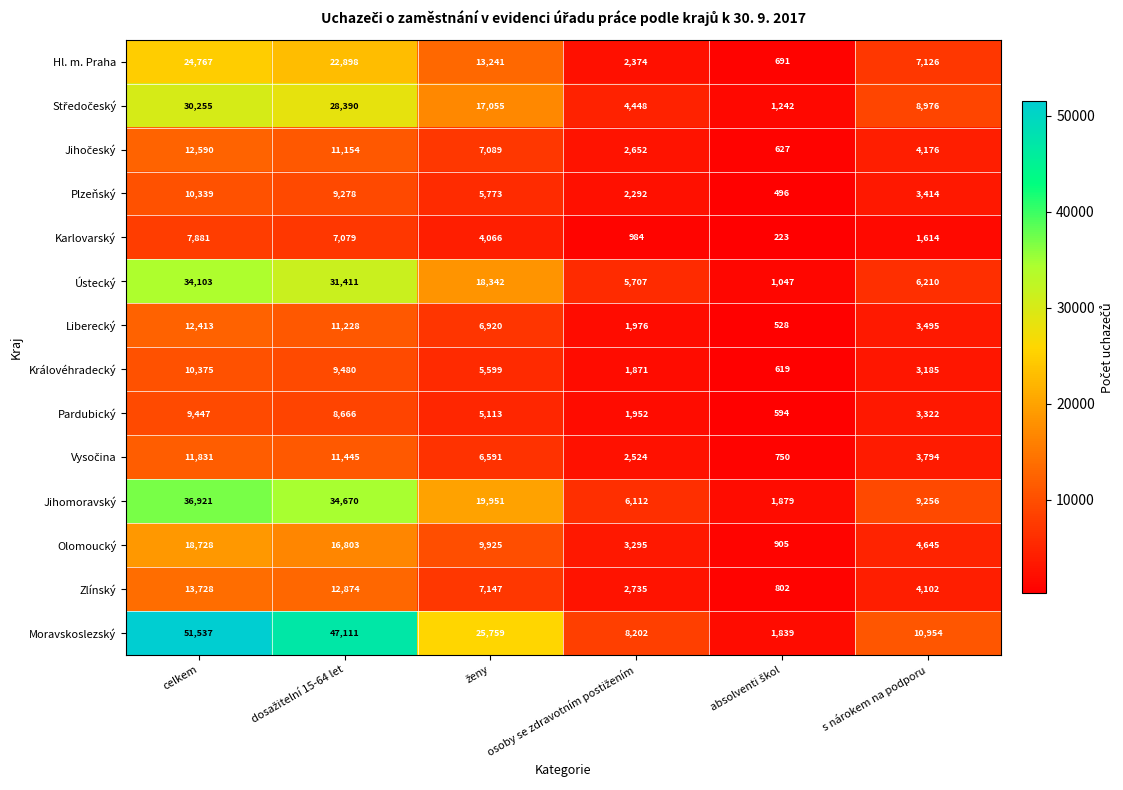

Which series has the widest spread of values?

Moravskoslezský